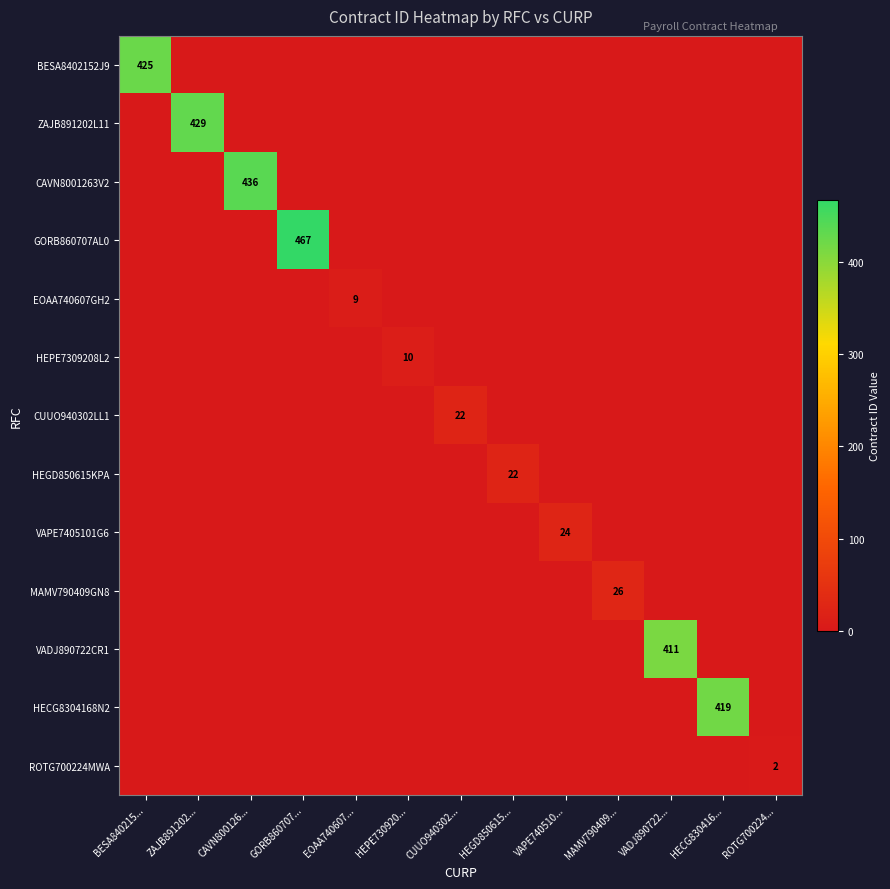

How many series are shown in this chart?

13